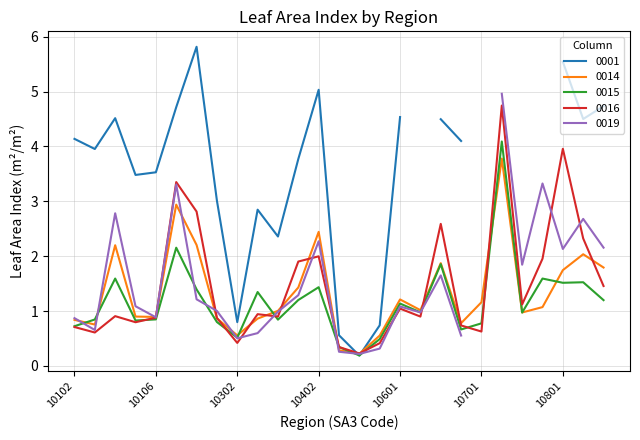

Is this an area chart (filled region under the line)?

No